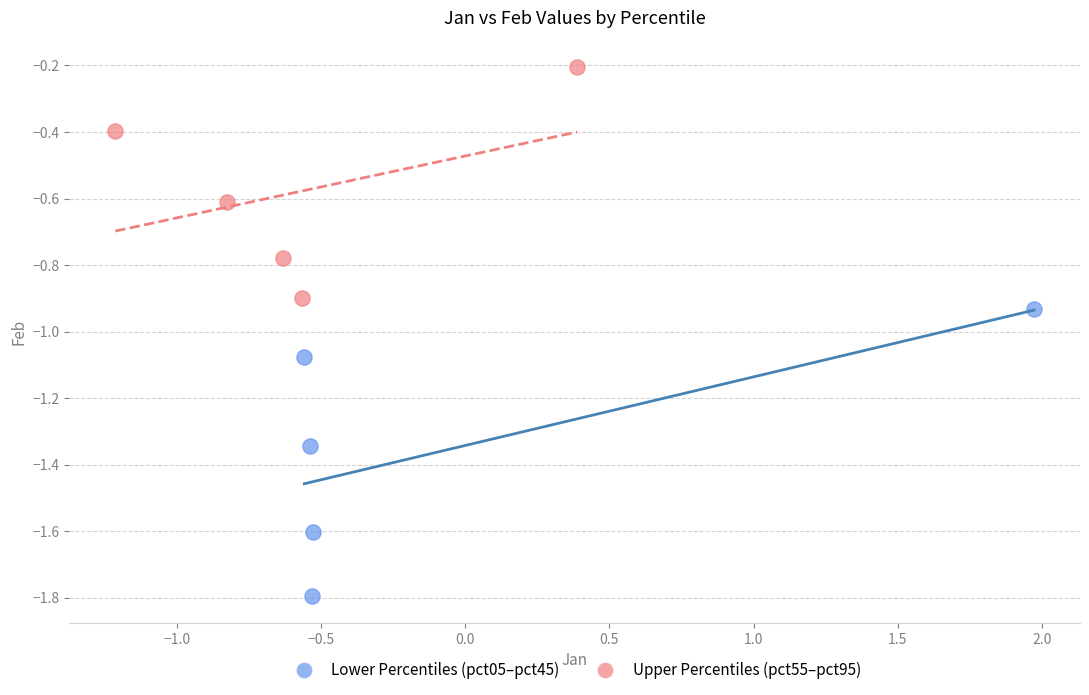

Which series contains the lowest Y value?

Lower Percentiles (pct05–pct45)